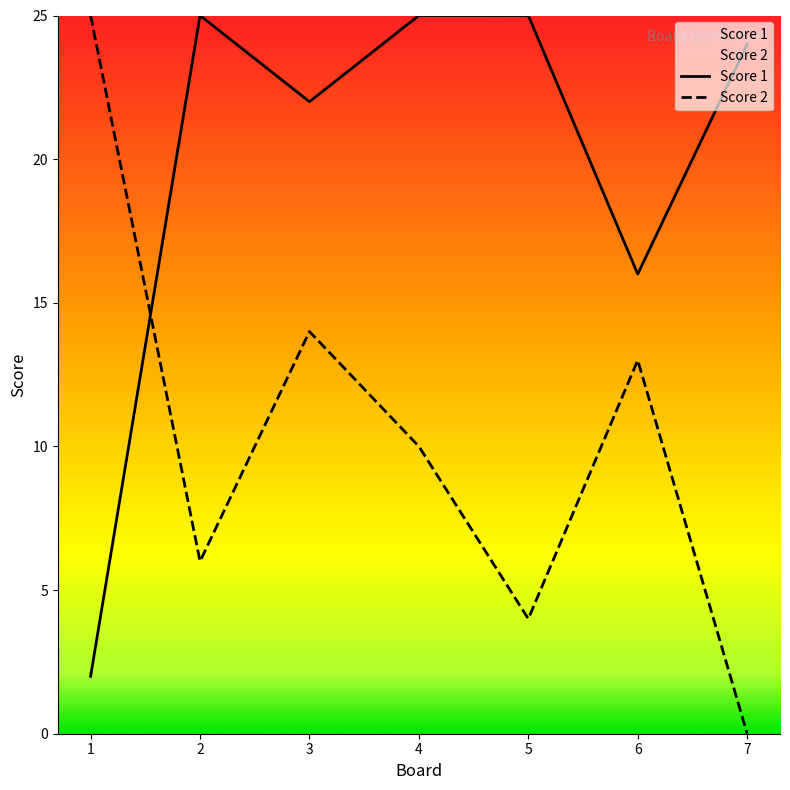

What is the highest value of the Score 2 series?

25